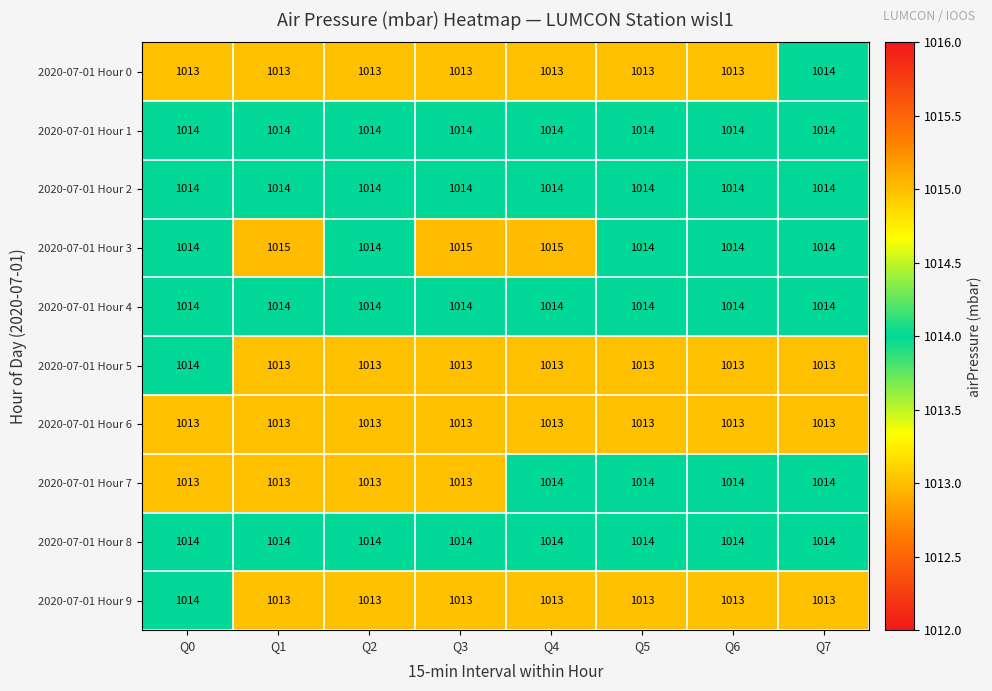

What is the sum of the 2020-07-01 Hour 2 values at Q6 and Q5?

2028